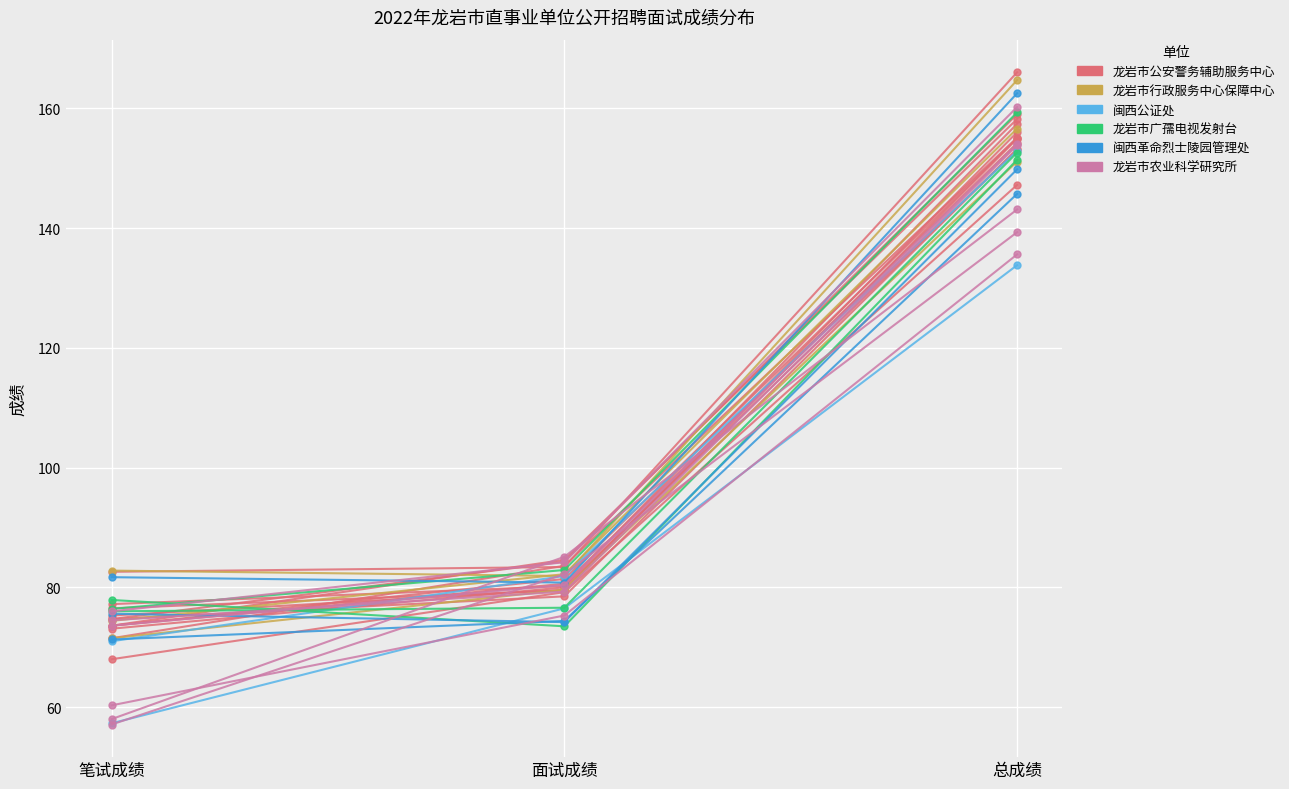

How many data points in 闽西革命烈士陵园管理处 are above 81?

2